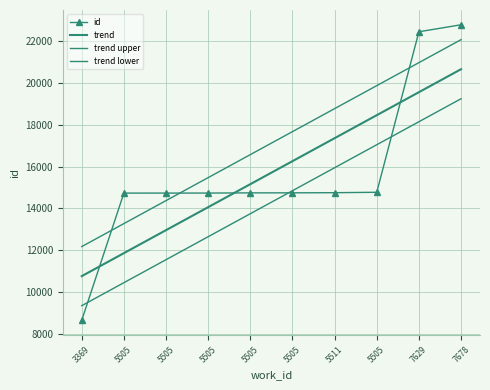

At which category is the sum across all series the highest?

7678